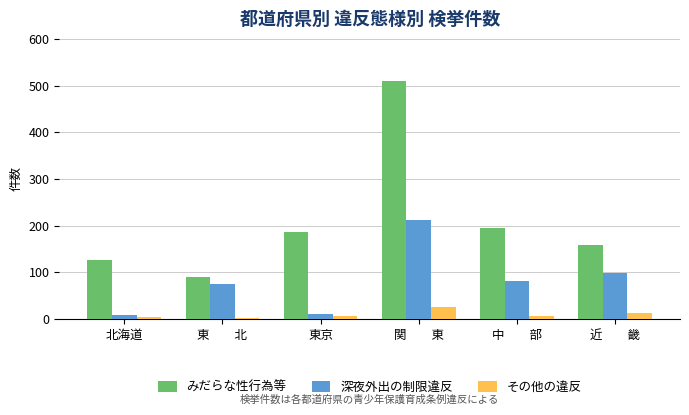

At 東　　北, list the series in order from largest to smallest.

みだらな性行為等, 深夜外出の制限違反, その他の違反